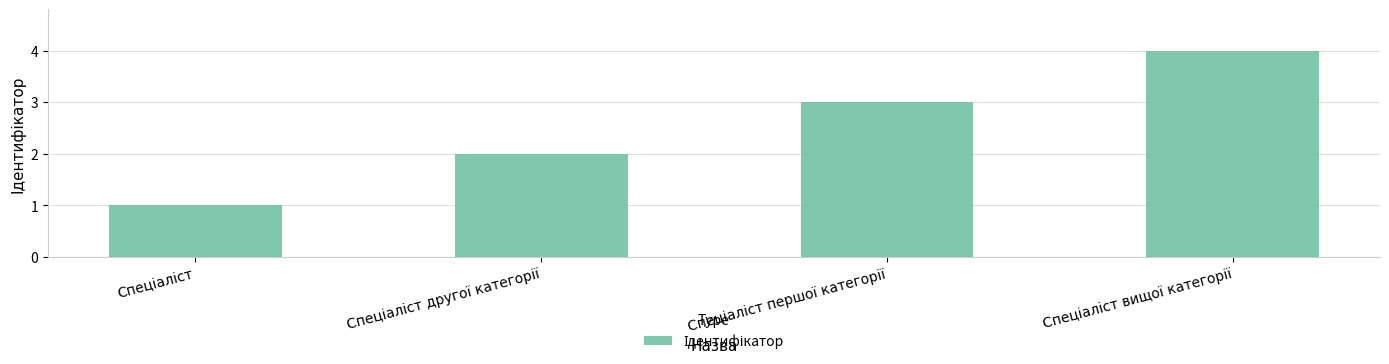

What is the maximum value shown in the chart?

4